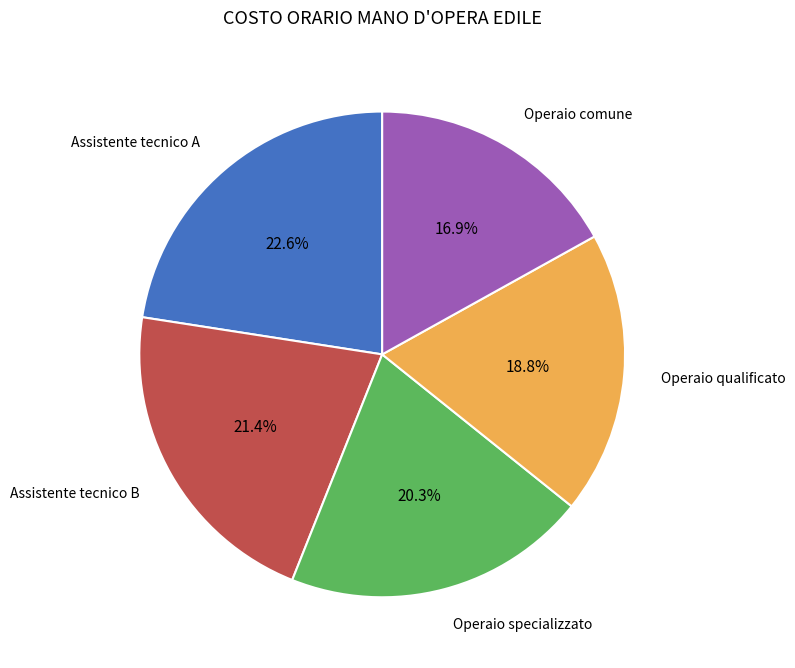

Is there a majority slice in this chart?

No